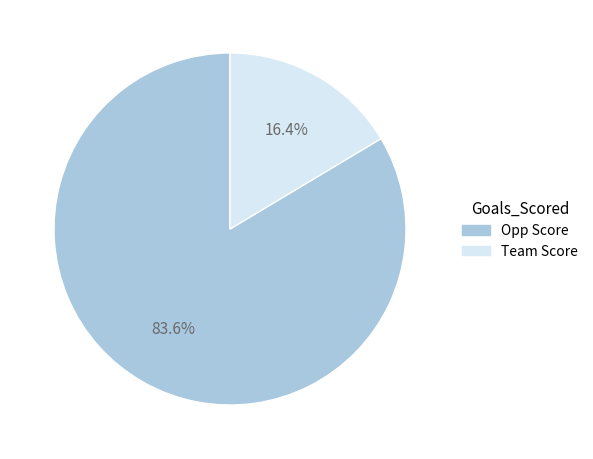

Does any single category account for the majority?

Yes